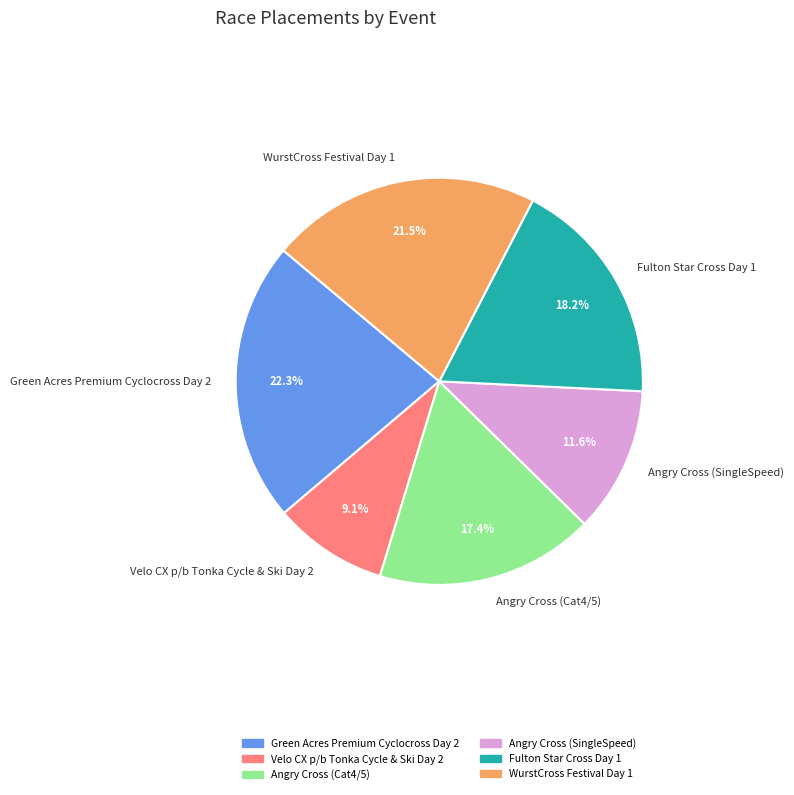

True or false: Angry Cross (SingleSpeed) accounts for 17% of the total.

False